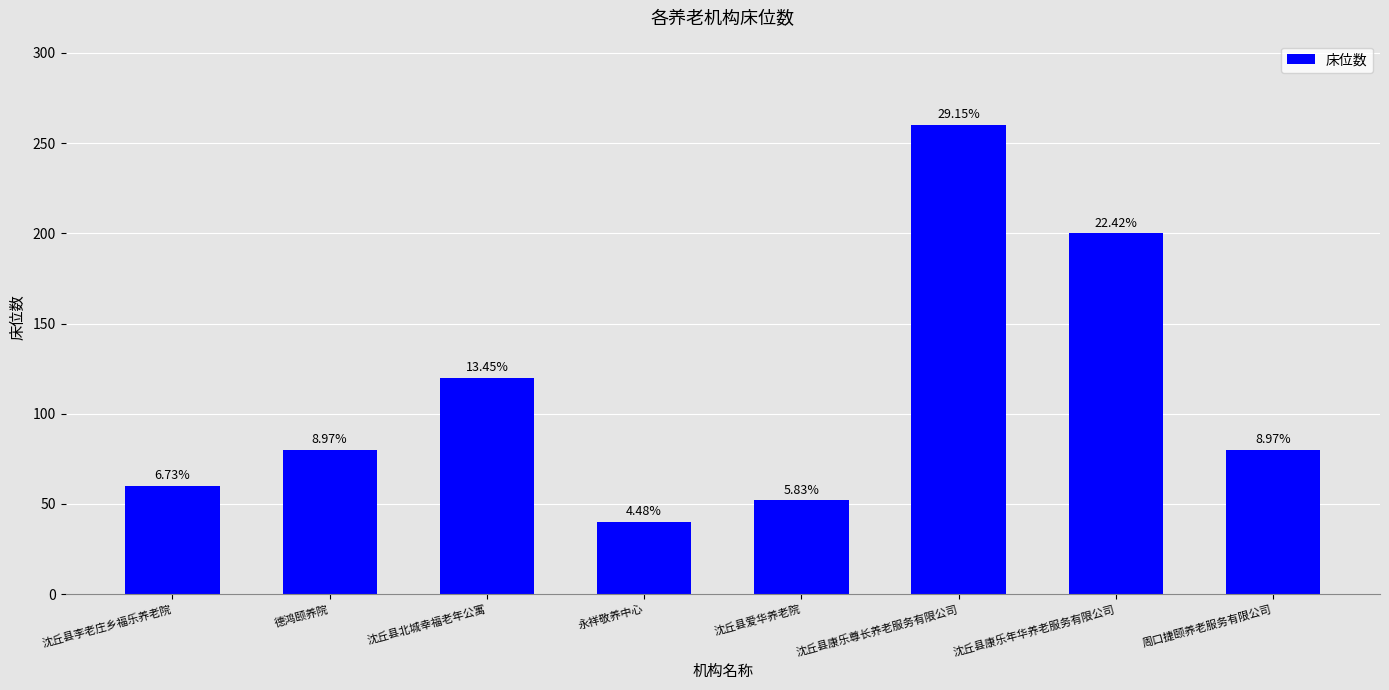

At which label is the value closest to 150?

沈丘县北城幸福老年公寓